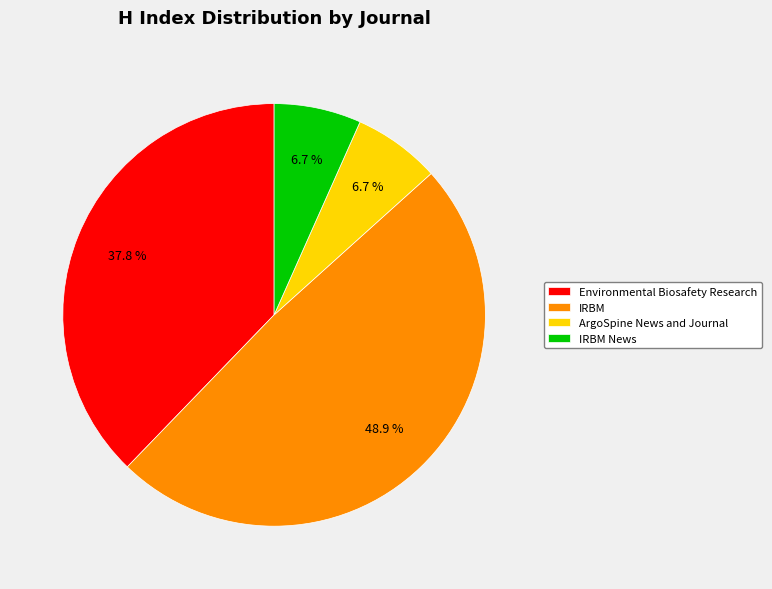

What portion of the pie excludes Environmental Biosafety Research?

62.2%